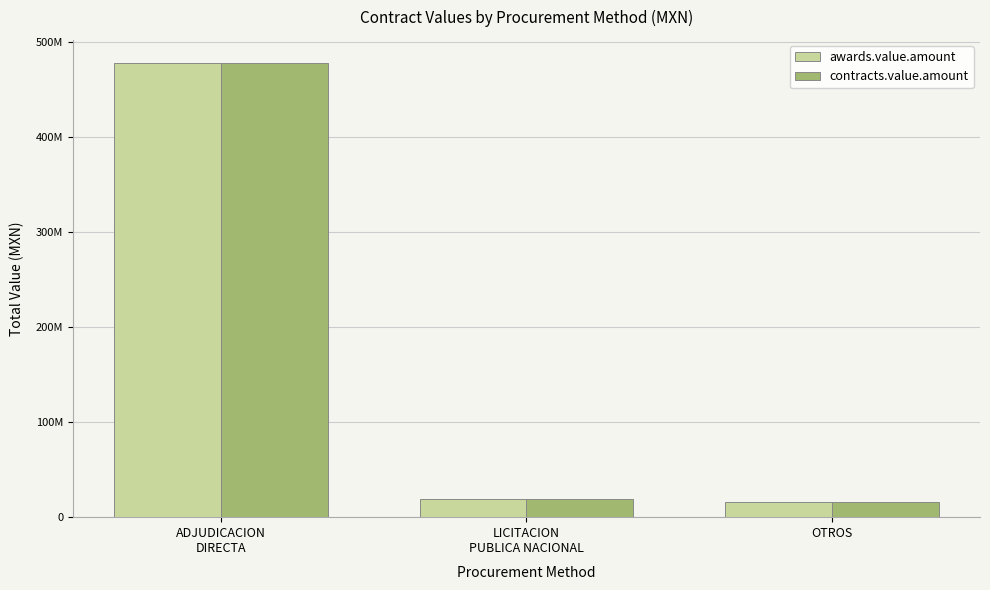

The contracts.value.amount series shows 19189641.0 at LICITACION
PUBLICA NACIONAL. True or false?

True